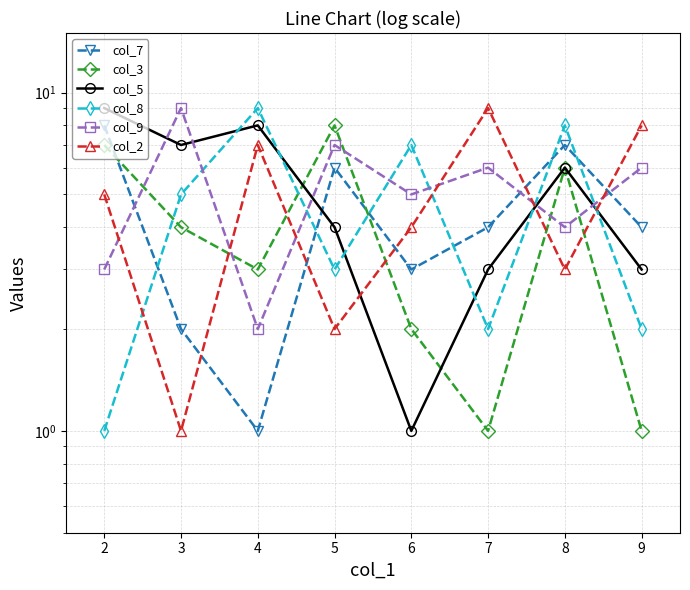

Count the number of data series in this chart.

6